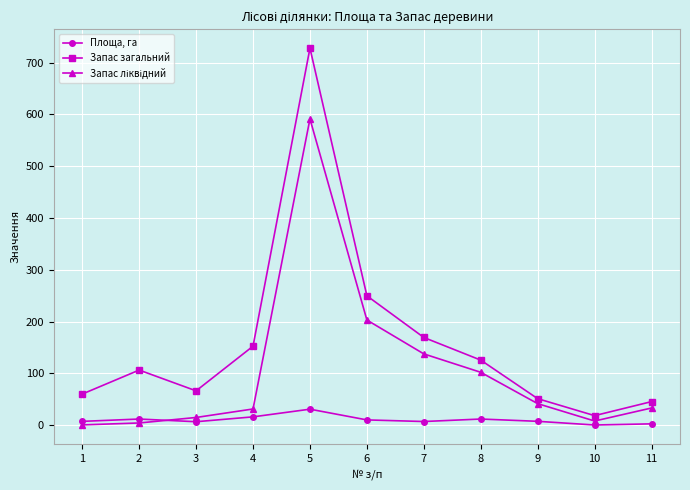

What is the value of the Площа, га point at the 5th from the left?

31.0